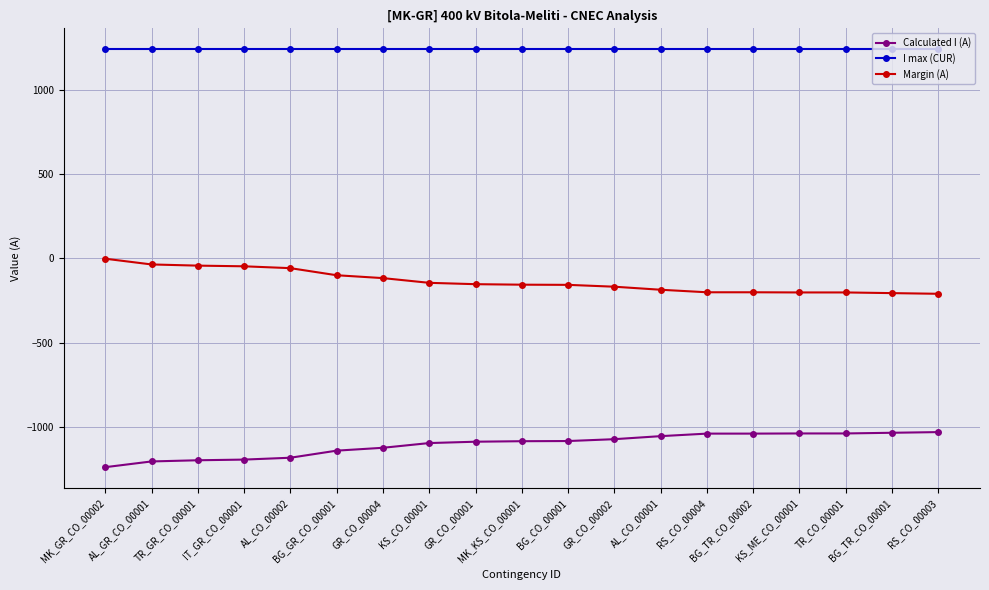

Rank the series by their maximum value, from highest to lowest.

I max (CUR), Margin (A), Calculated I (A)